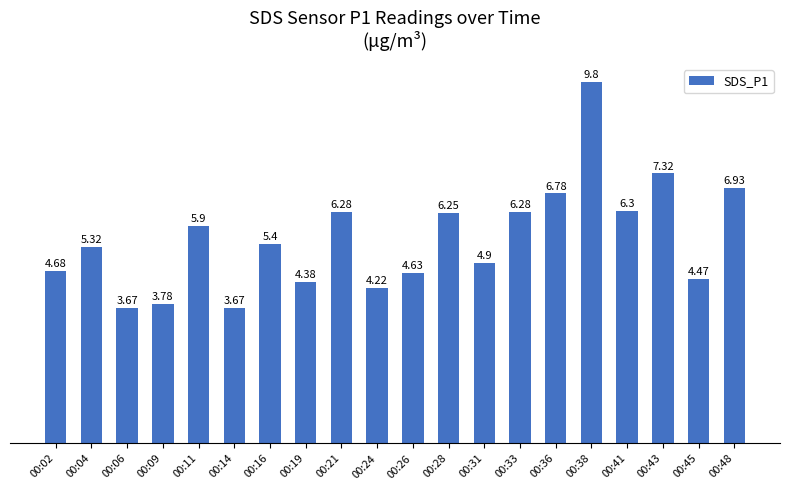

What is the difference between the values at 00:31 and 00:43?

2.4